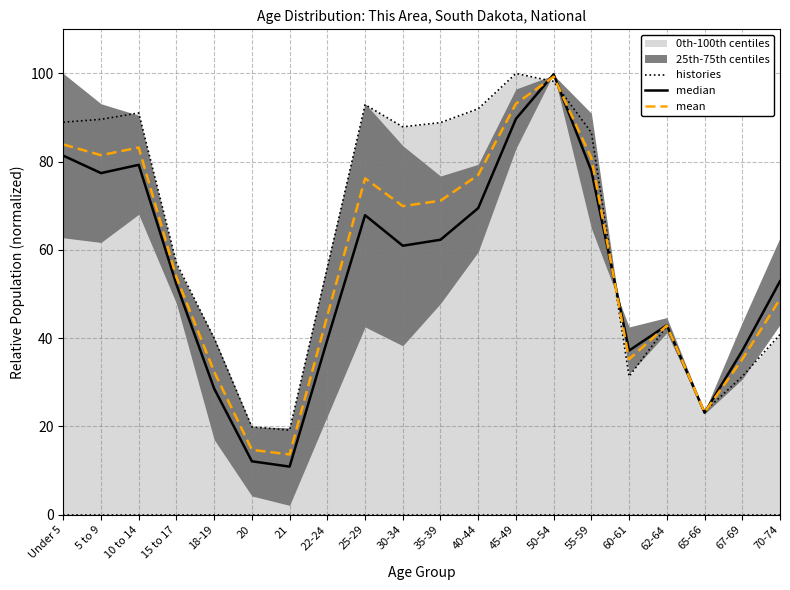

The value of histories at 20 is 7.0. True or false?

False